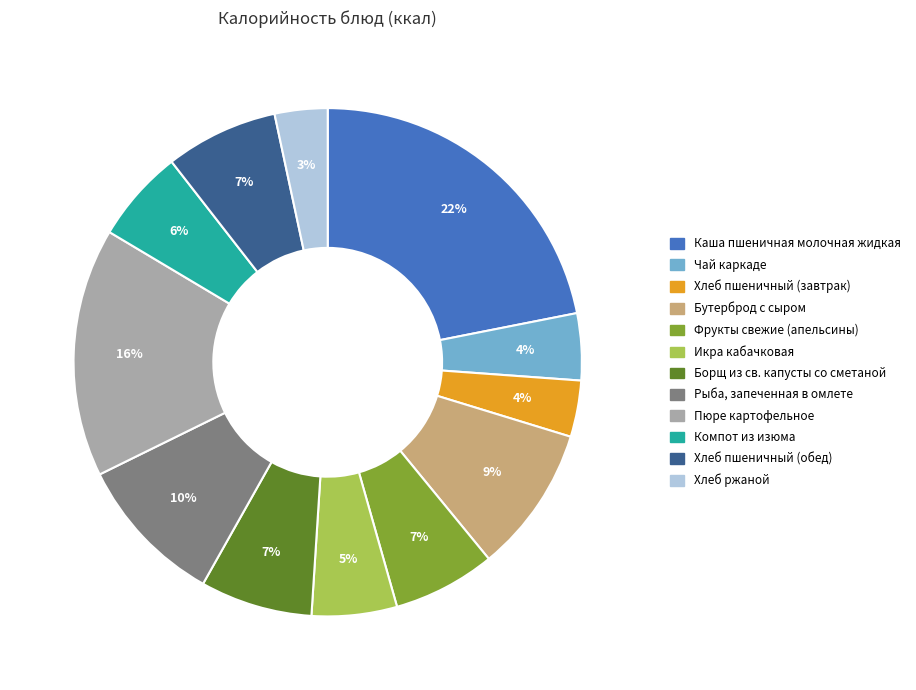

Does Пюре картофельное account for over 50% of the chart?

No